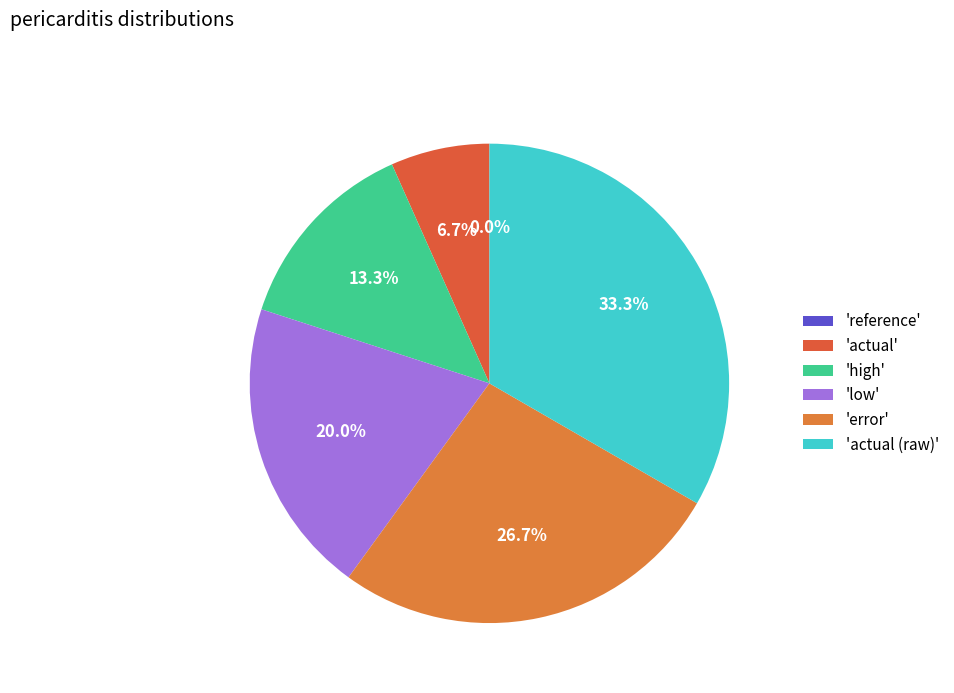

Is there a majority slice in this chart?

No